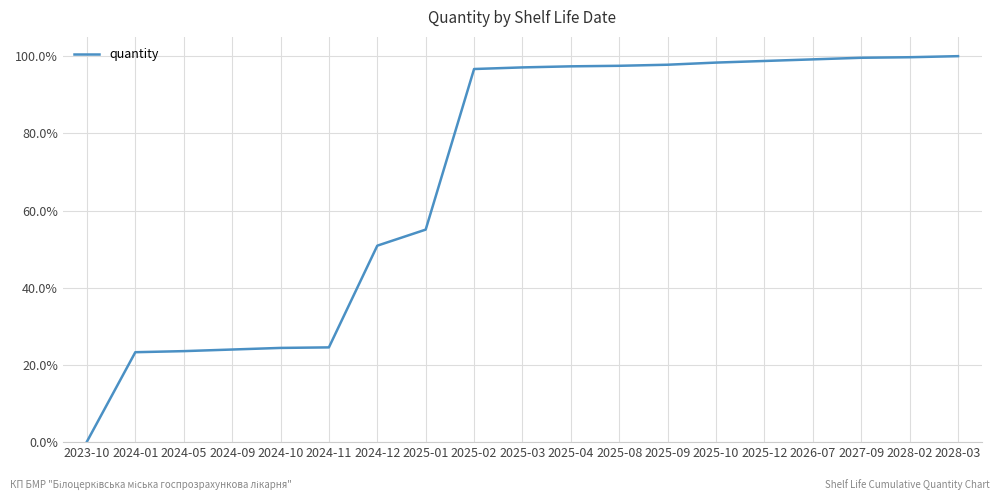

Is this an area chart (filled region under the line)?

No